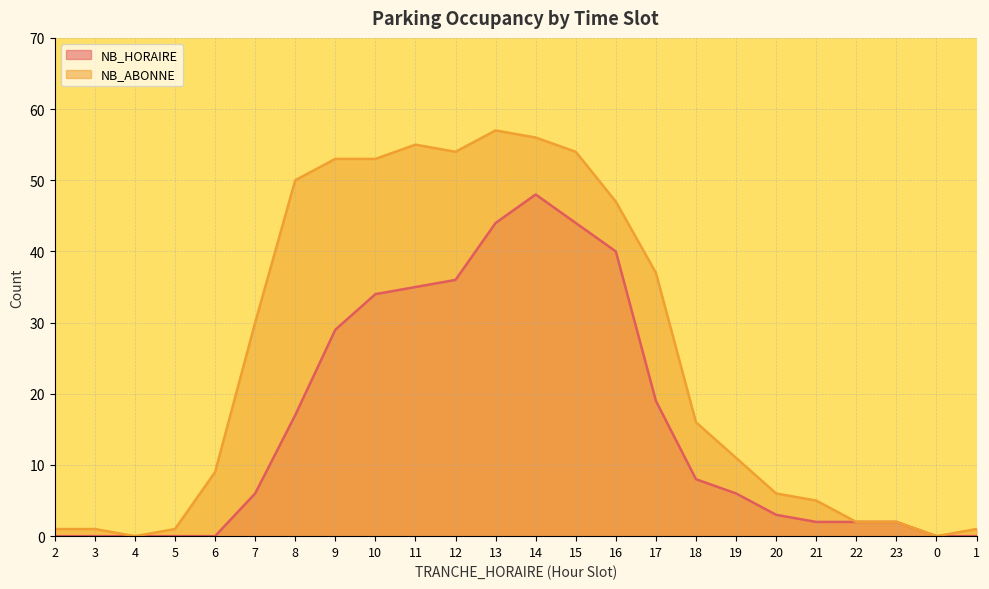

Which series has the widest spread of values?

NB_ABONNE